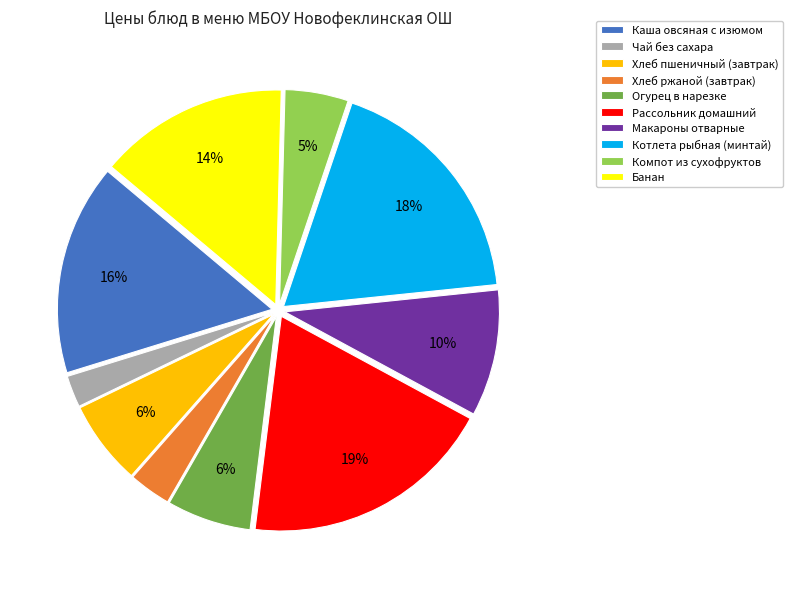

To the nearest percent, what is the difference between the largest and smallest slice percentages?

17%